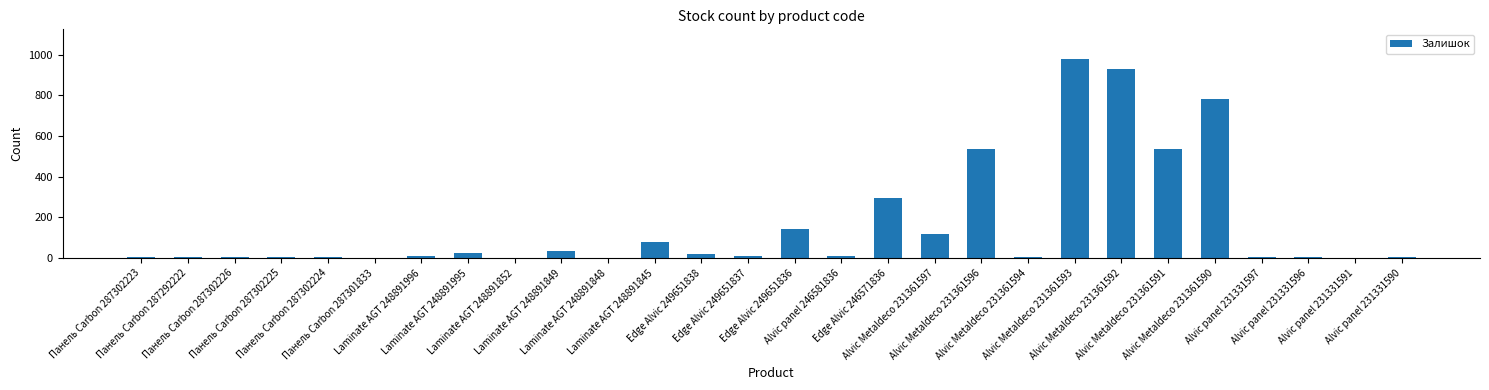

Count the number of categories in the chart.

28